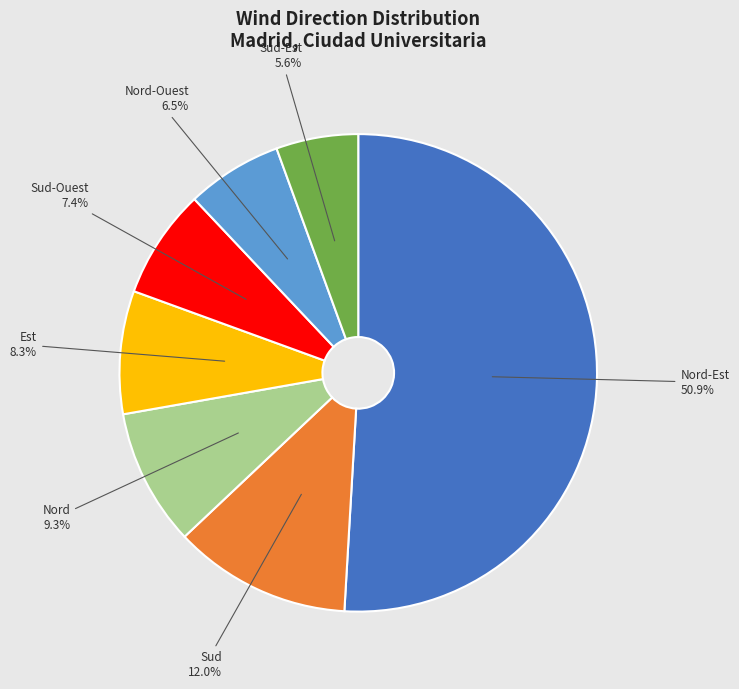

Rank the categories by value from lowest to highest.

Sud-Est, Nord-Ouest, Sud-Ouest, Est, Nord, Sud, Nord-Est